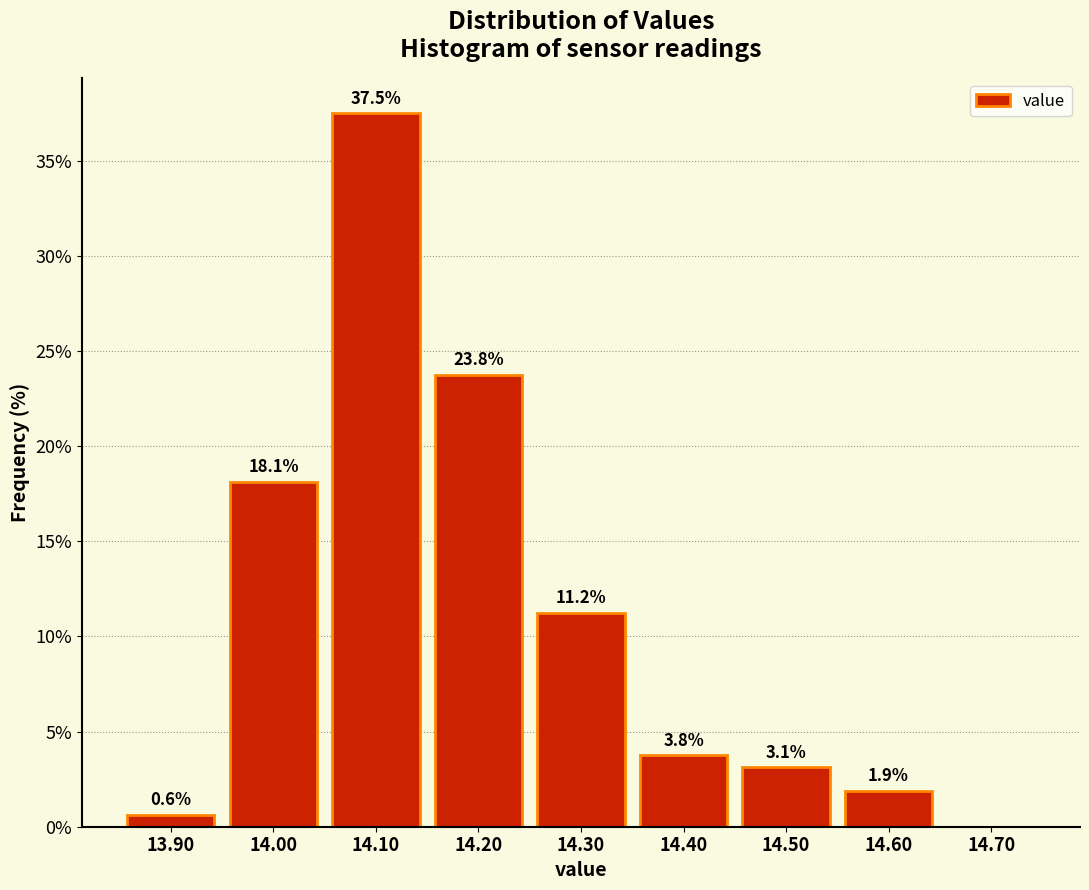

Over which range of the x-axis is the bar tallest?

14.05 to 14.15